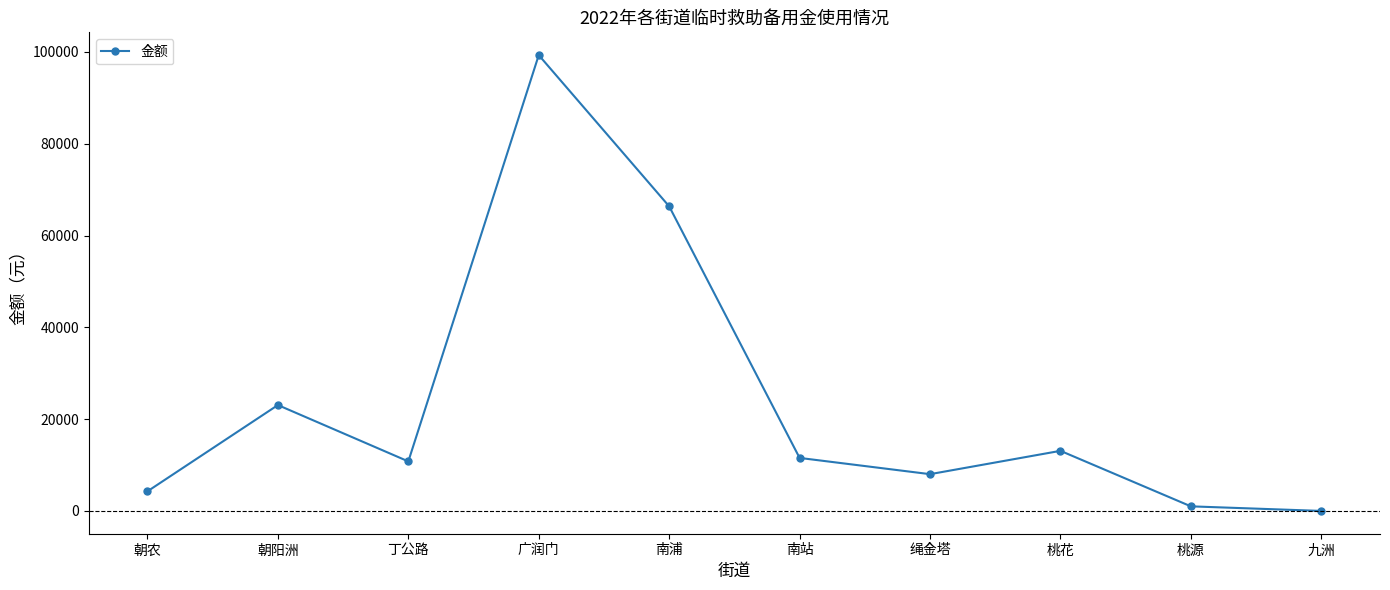

Reading left to right, list all the values displayed in this chart.

4275	23065	10790	99305	66359	11550	8010	13092	1000	0